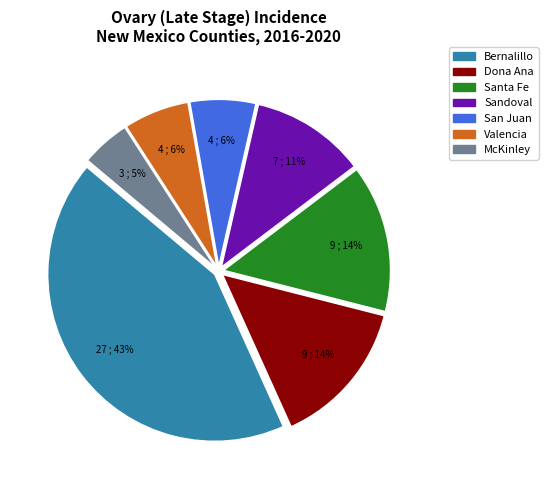

Is the sum of Bernalillo and McKinley greater than half?

No